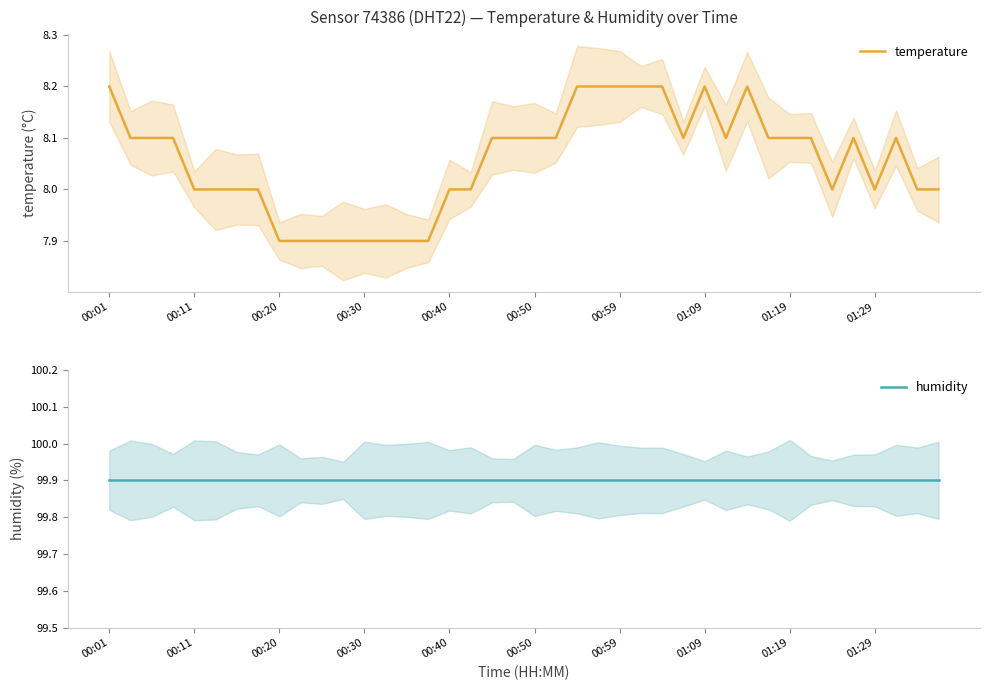

Which series has the largest range (max minus min)?

temperature